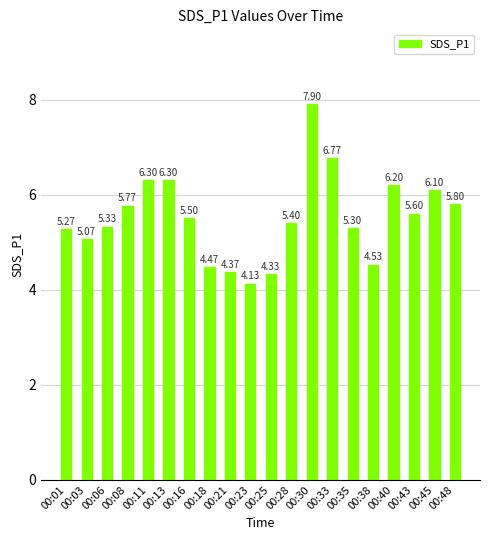

The chart shows a value of 7.9 at 00:30. True or false?

True